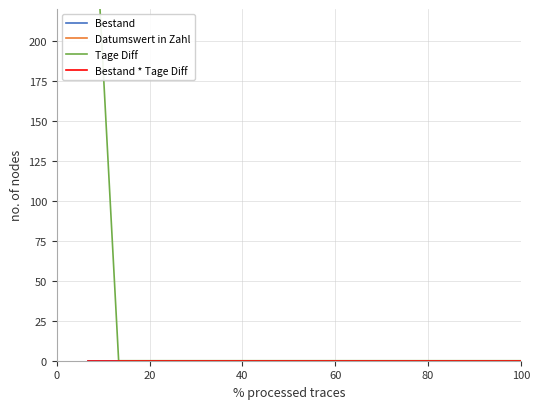

True or false: Bestand * Tage Diff and Datumswert in Zahl cross at least once.

False